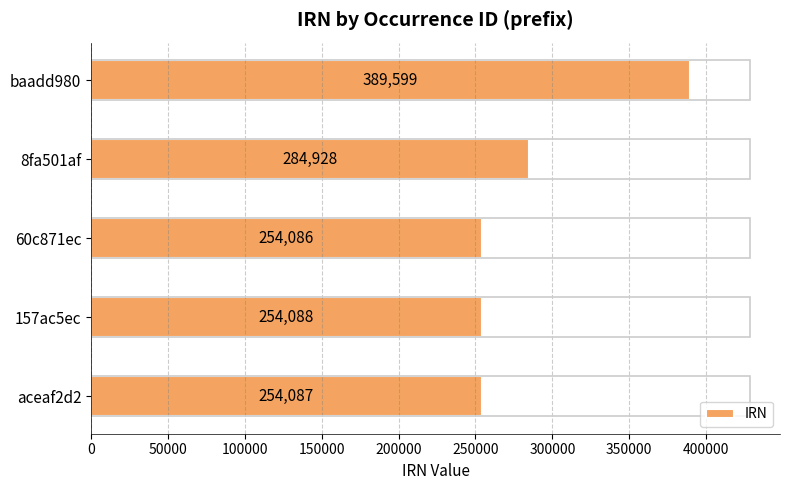

Are the bars grouped side by side (vs. stacked)?

No